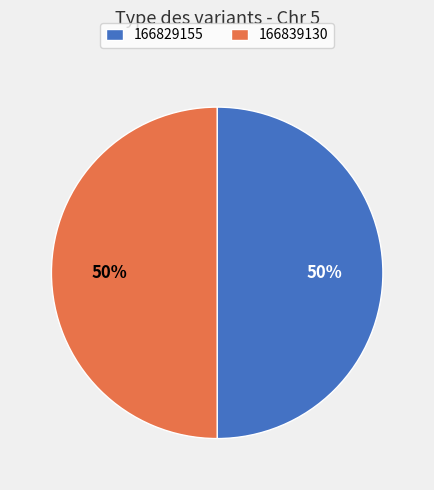

To the nearest percent, what percentage of the pie is 166839130?

50%